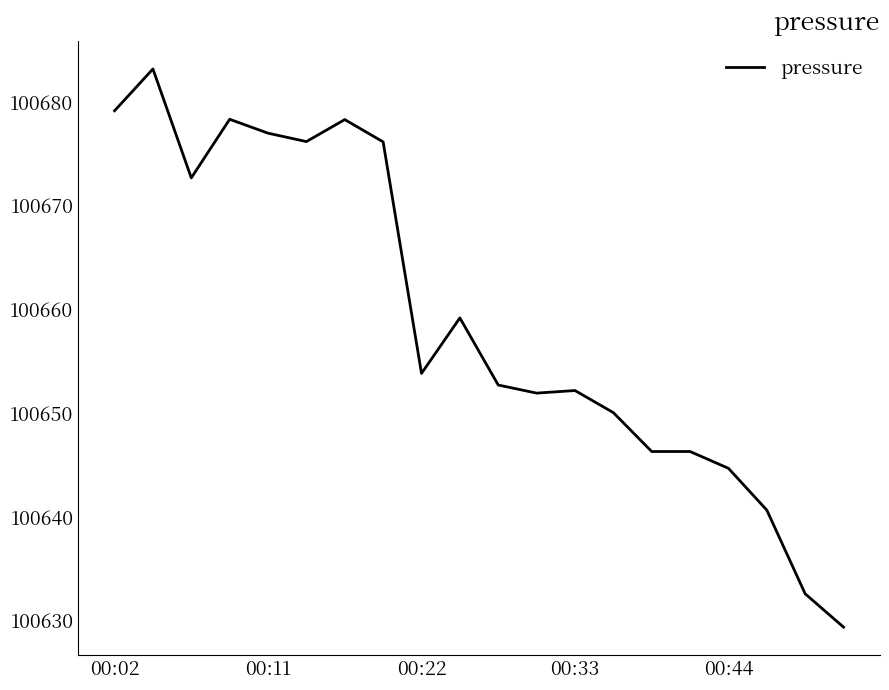

What is the minimum value shown in the chart?

100629.4